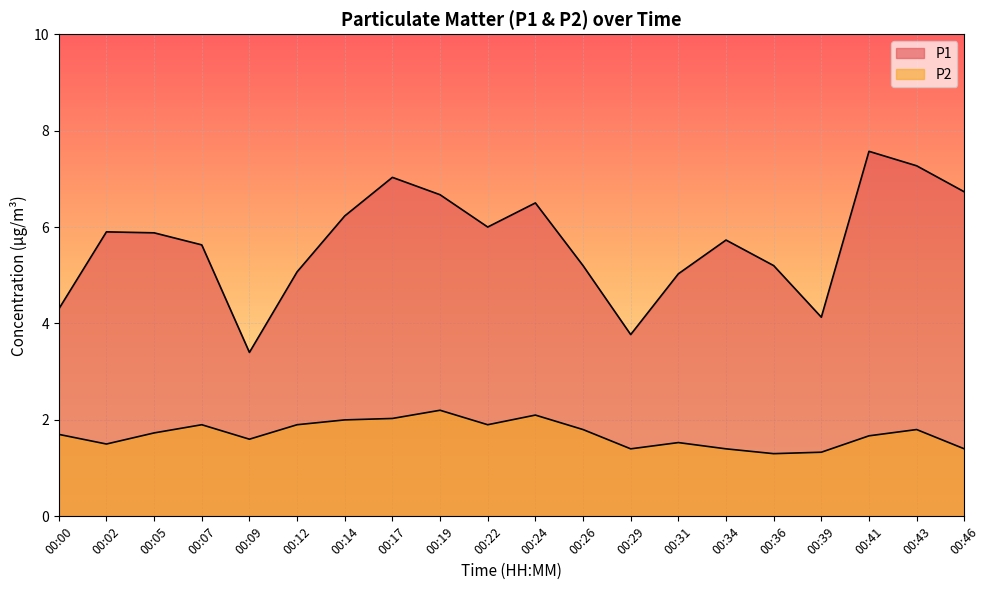

What is the difference between the maximum and second lowest values in the P2 series?

0.9